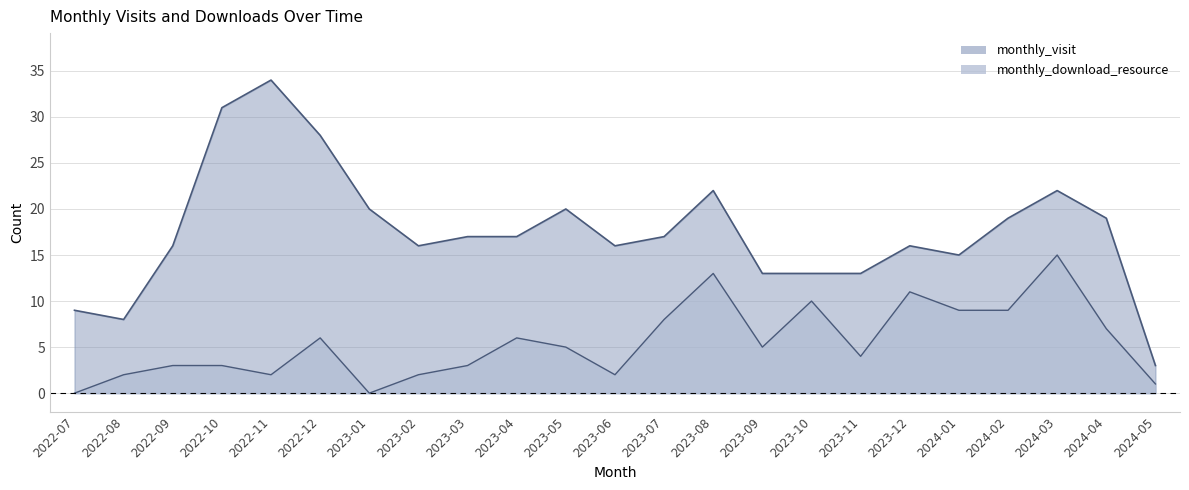

True or false: monthly_download_resource has more than 2 interior local peaks.

True